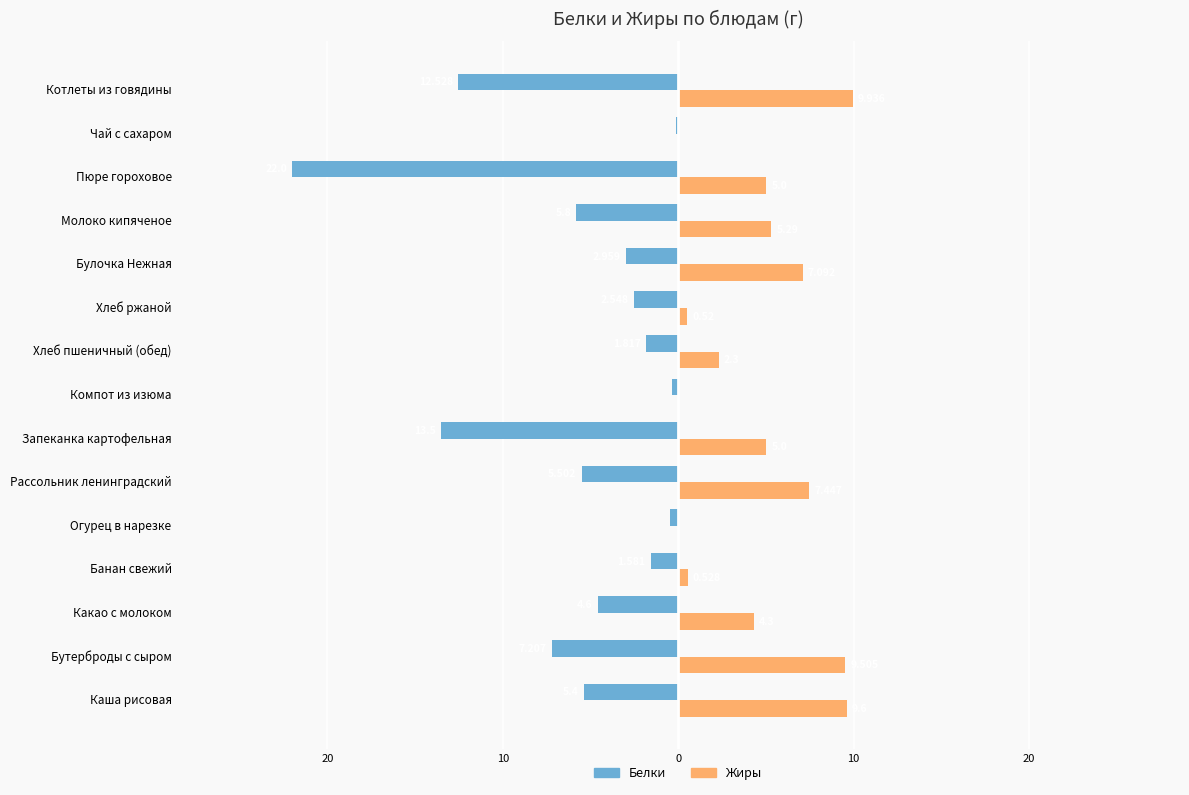

What are all the series names shown in the legend?

Белки, Жиры